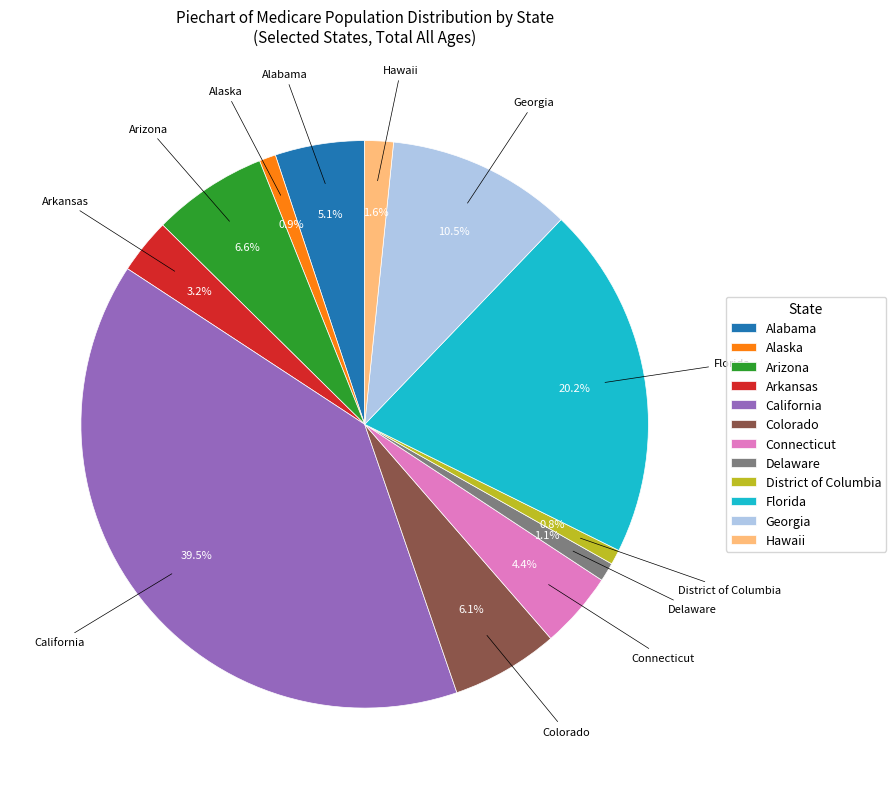

What portion of the pie excludes Delaware?

98.9%